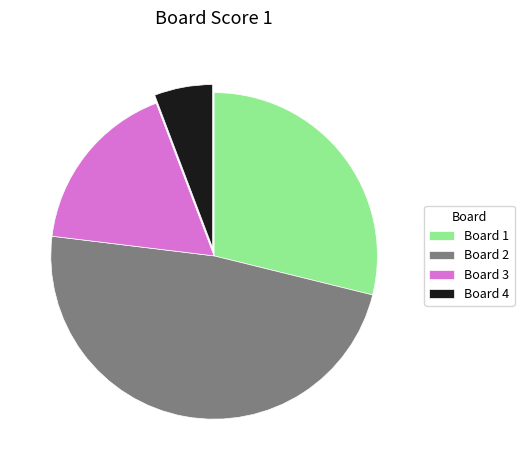

Is the sum of Board 3 and Board 2 greater than half?

Yes